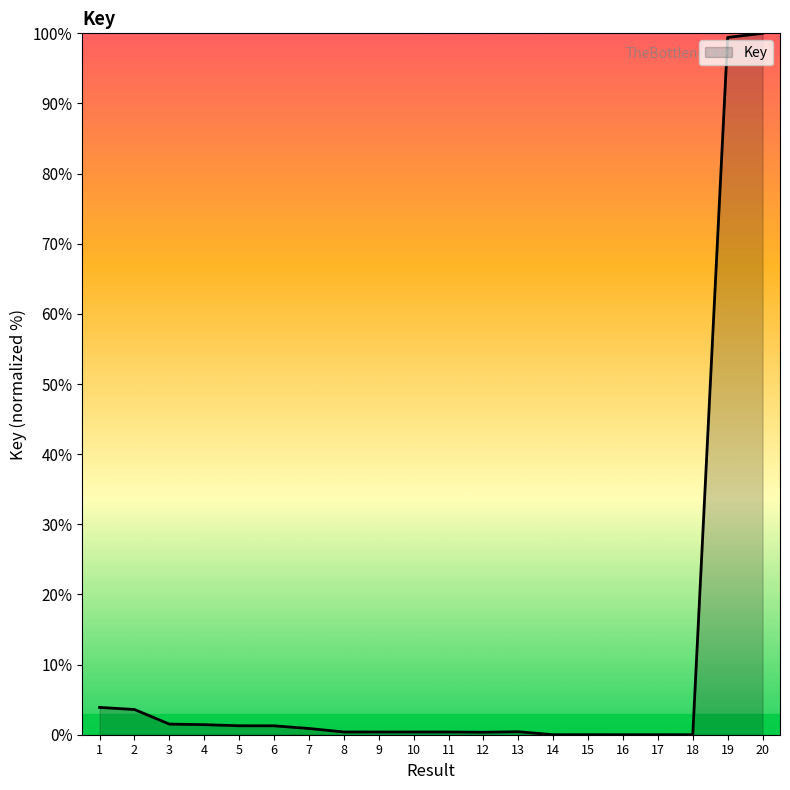

What is the difference between the maximum and minimum values?

100.0